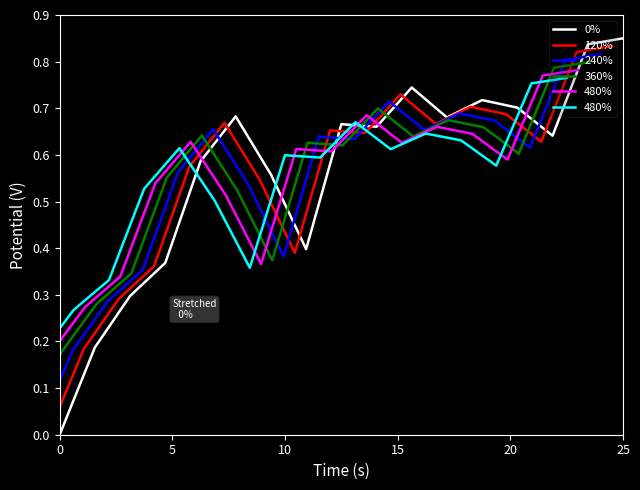

What is the difference between the maximum and minimum values in the 120% series?

0.8